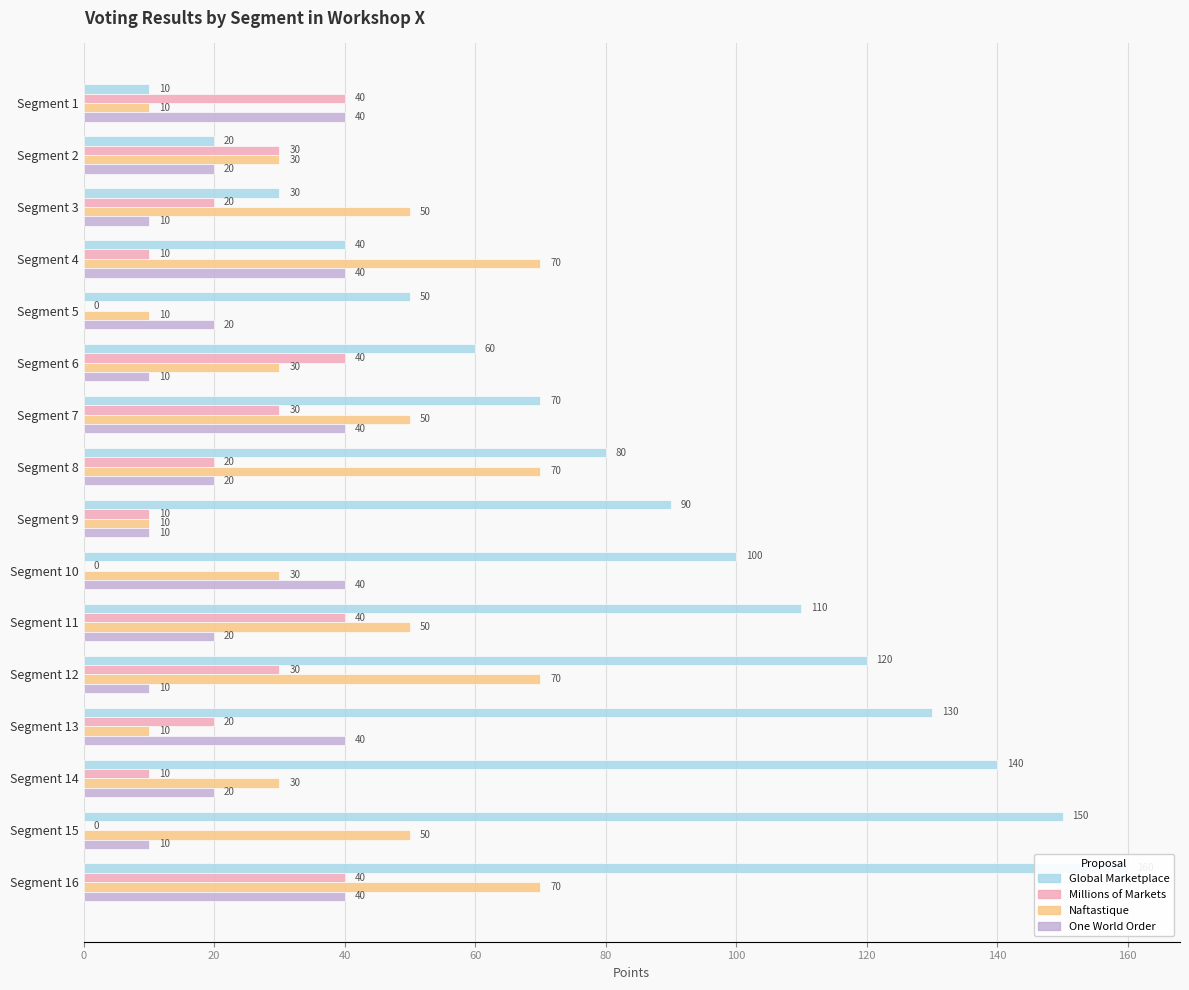

What is the lowest value of the Global Marketplace series?

10